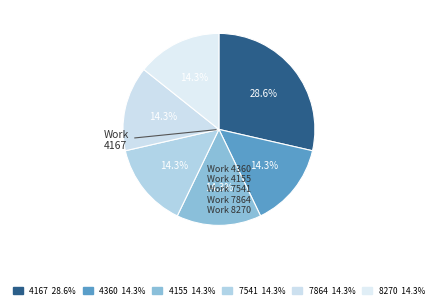

How many slices are in this pie chart?

6